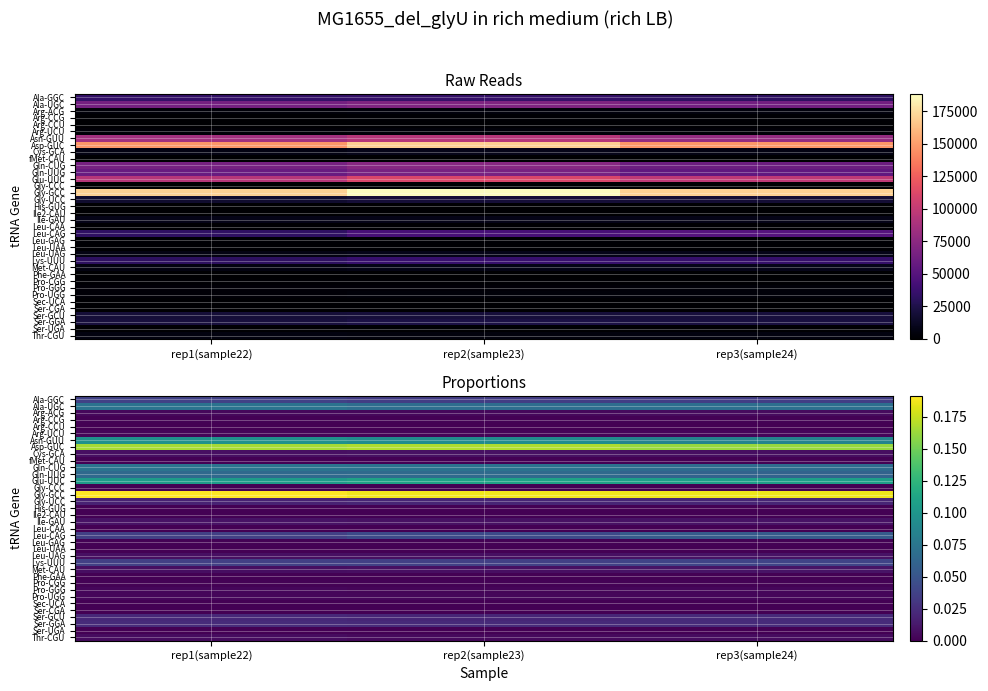

What is the difference between the highest and lowest values at rep3(sample24)?

0.2